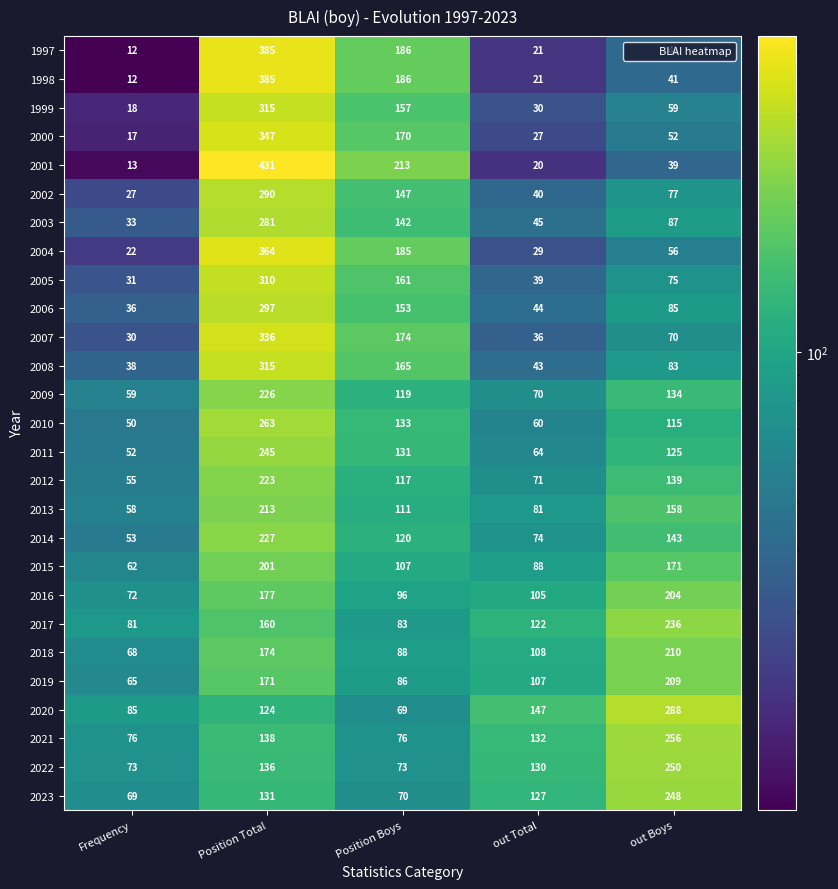

List the labels in order of 2014 value, smallest first.

Frequency, out Total, Position Boys, out Boys, Position Total